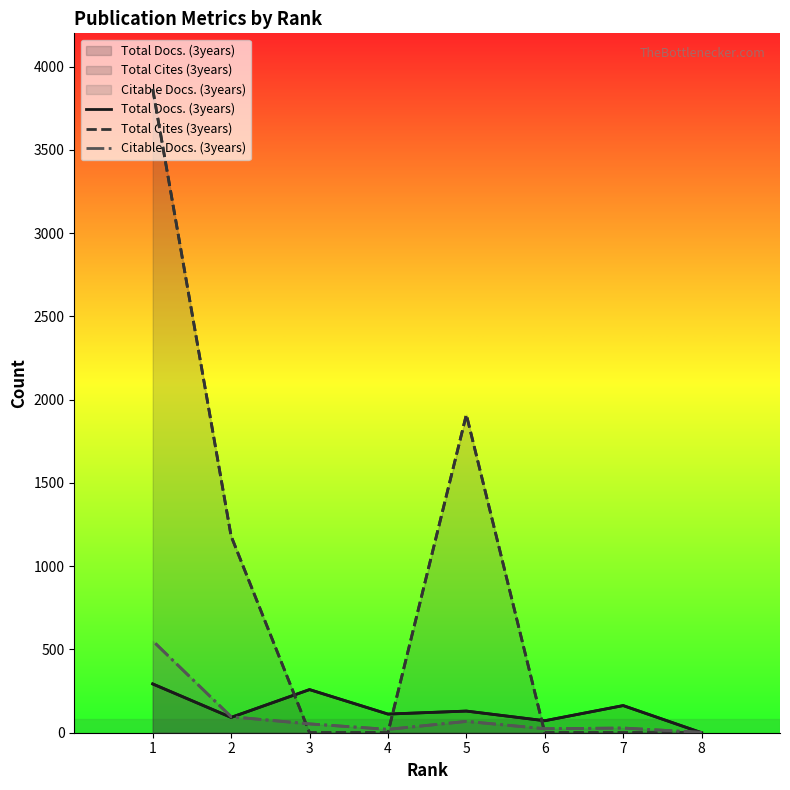

True or false: Total Docs. (3years) has more than 2 points higher than both neighbors.

True